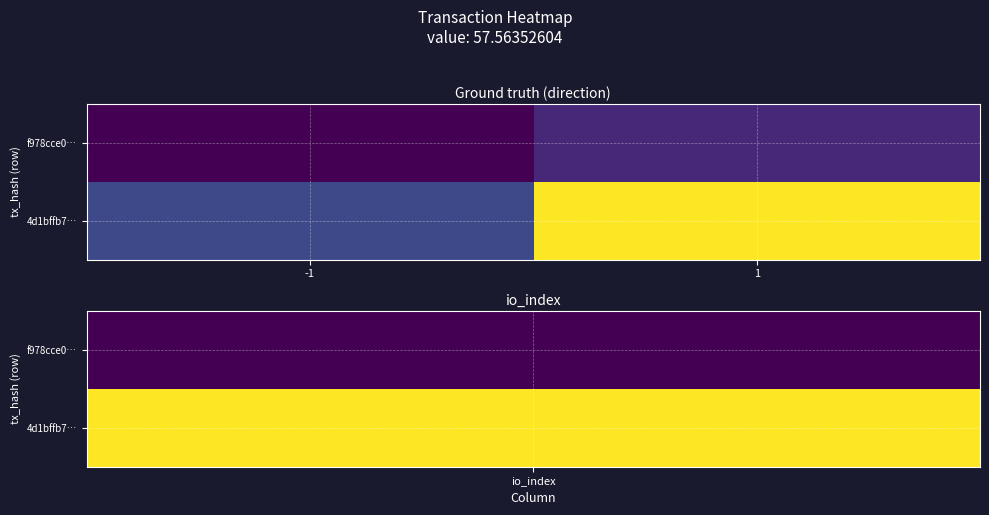

Which series changed the most between -1 and 1?

4d1bffb7…